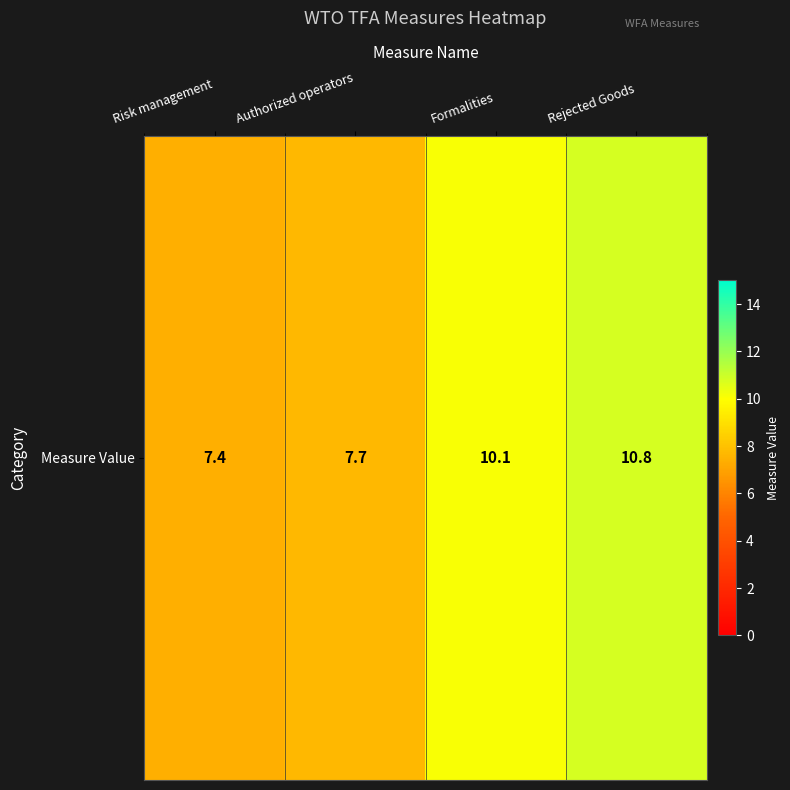

Reading right to left, what are all the values shown in this chart?

10.8	10.1	7.7	7.4